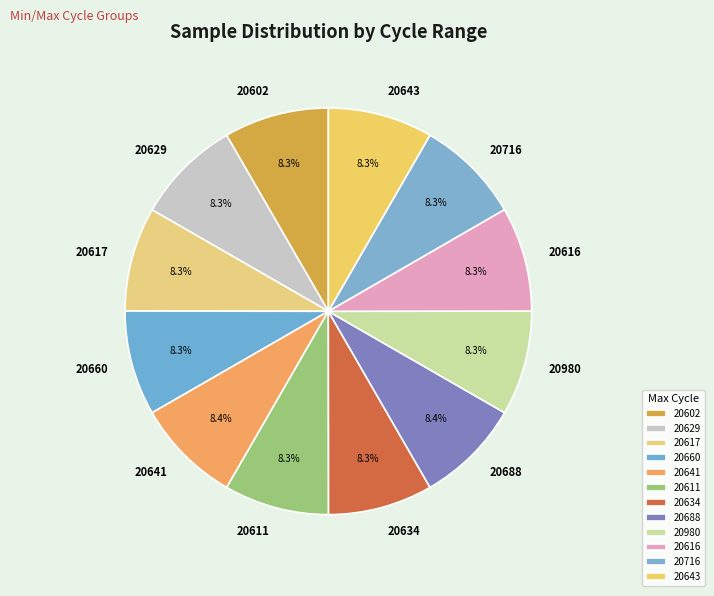

How many segments does this pie chart have?

12